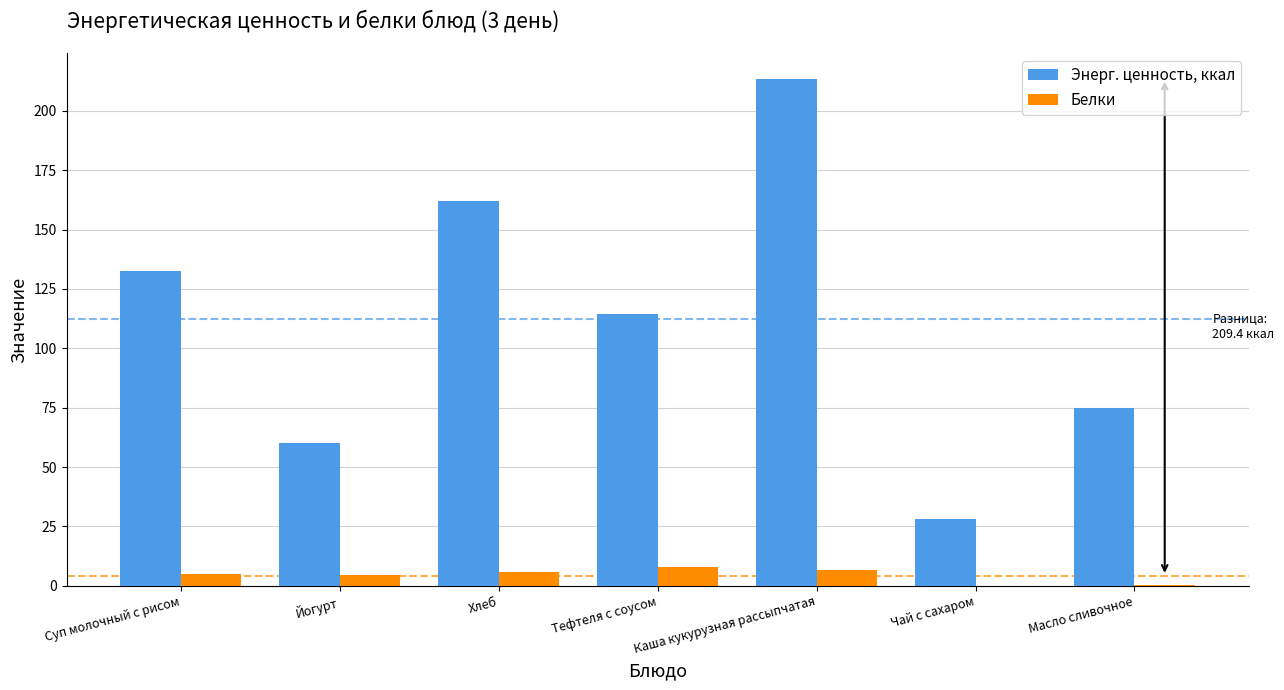

Which series has the largest total across all categories?

Энерг. ценность, ккал